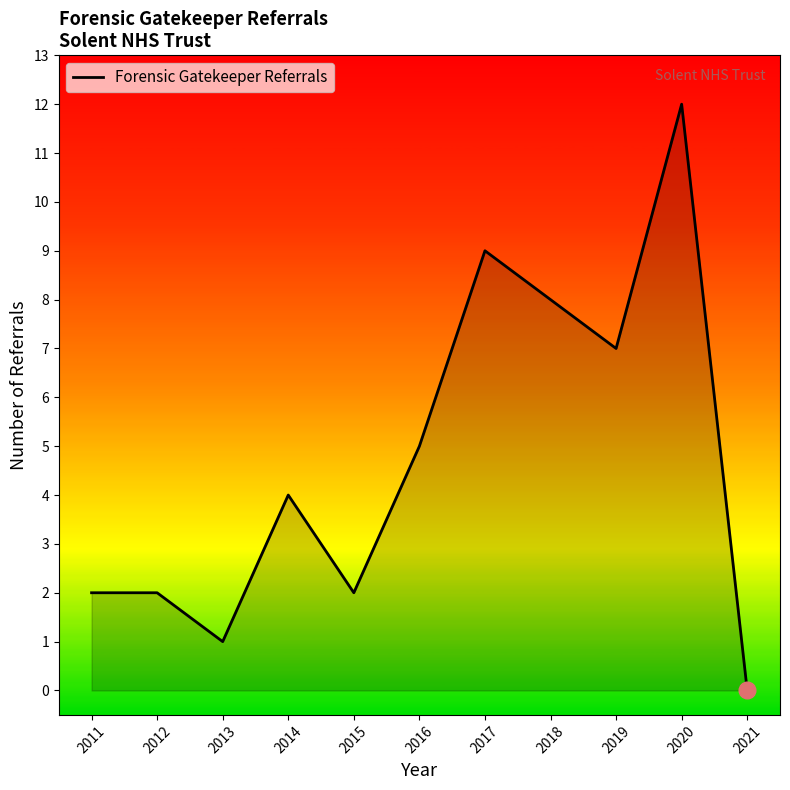

Approximately how many times larger is the value at 2014 compared to 2013?

4.0